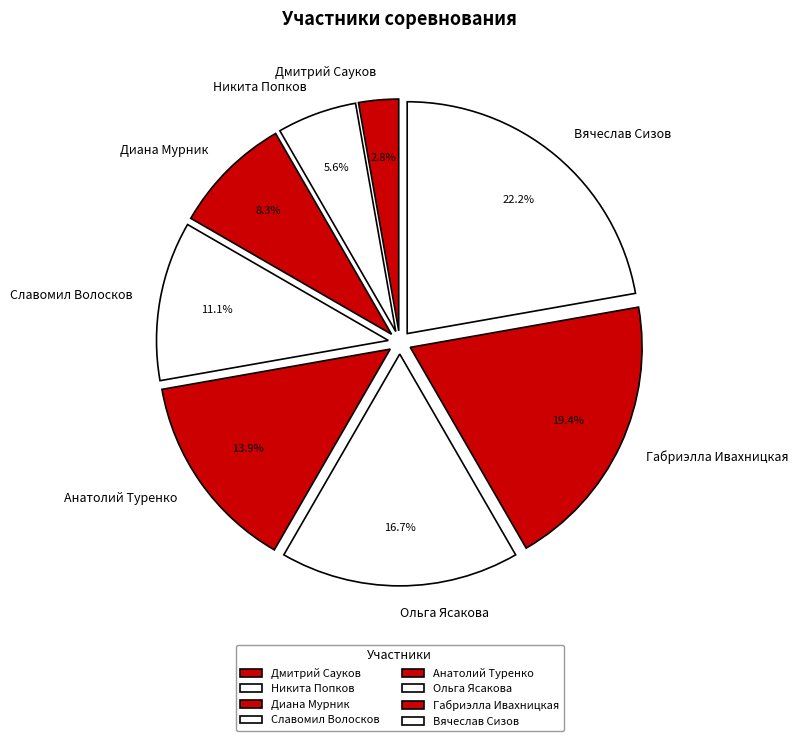

To the nearest percent, what is the combined percentage of Габриэлла Ивахницкая and Дмитрий Сауков?

22%